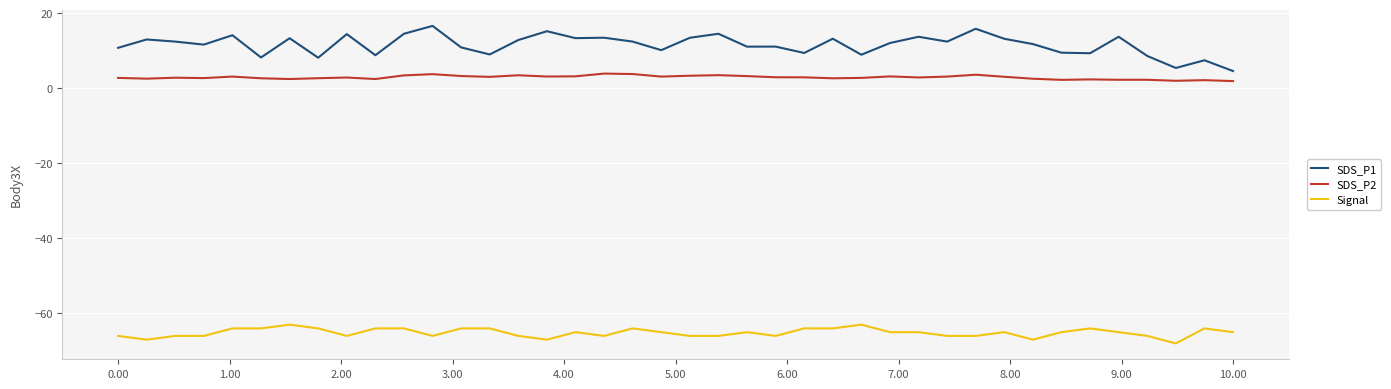

Count the Signal values in the range -66 to -64.

34